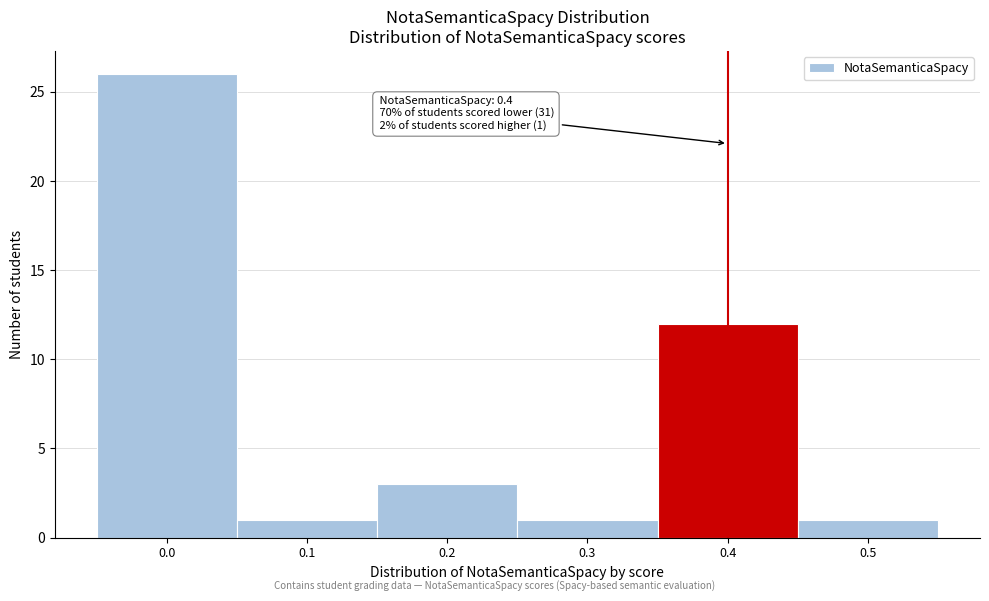

Over which range of the x-axis is the bar tallest?

-0.05 to 0.05